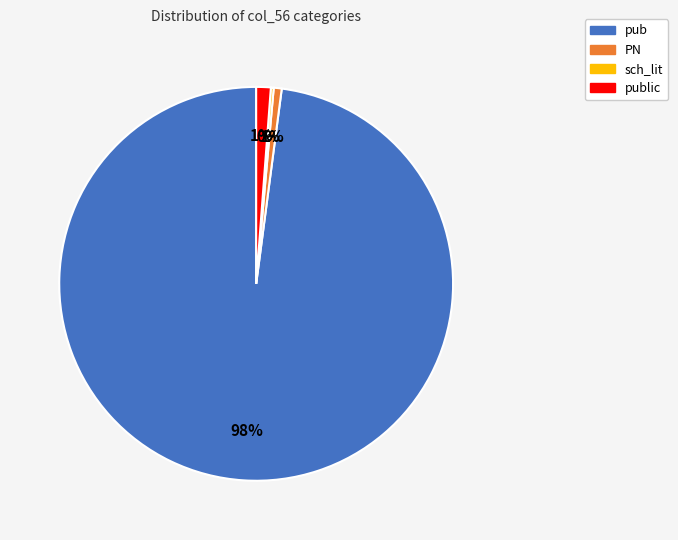

Between public and pub, which is larger?

pub